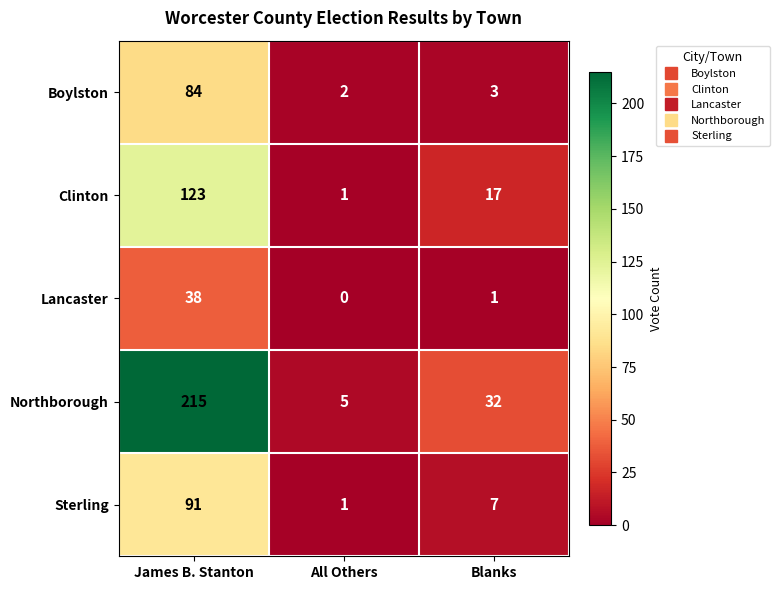

How many data points in Northborough are less than 32?

1